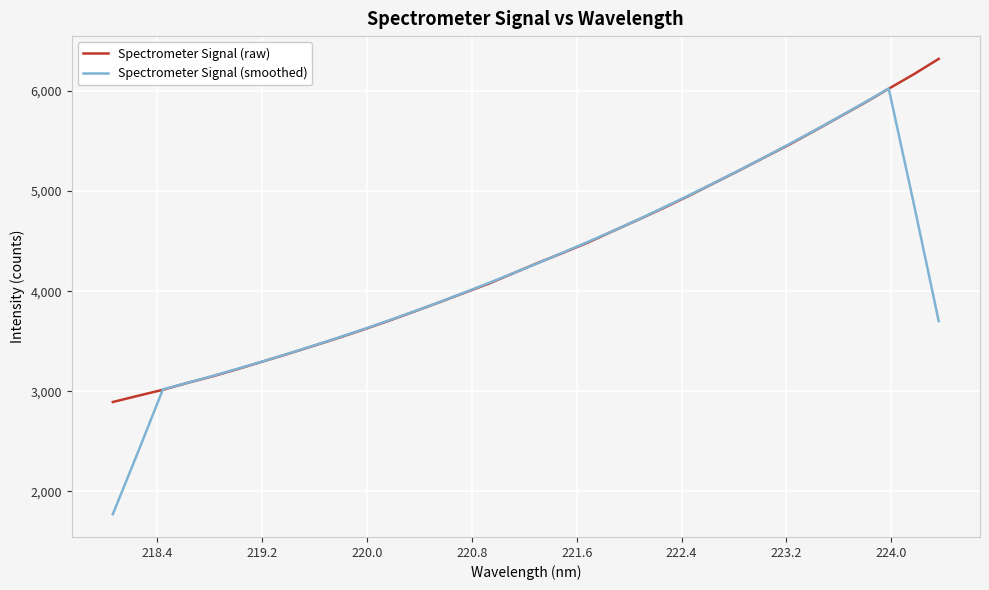

What is the minimum value for Spectrometer Signal (smoothed)?

1772.7